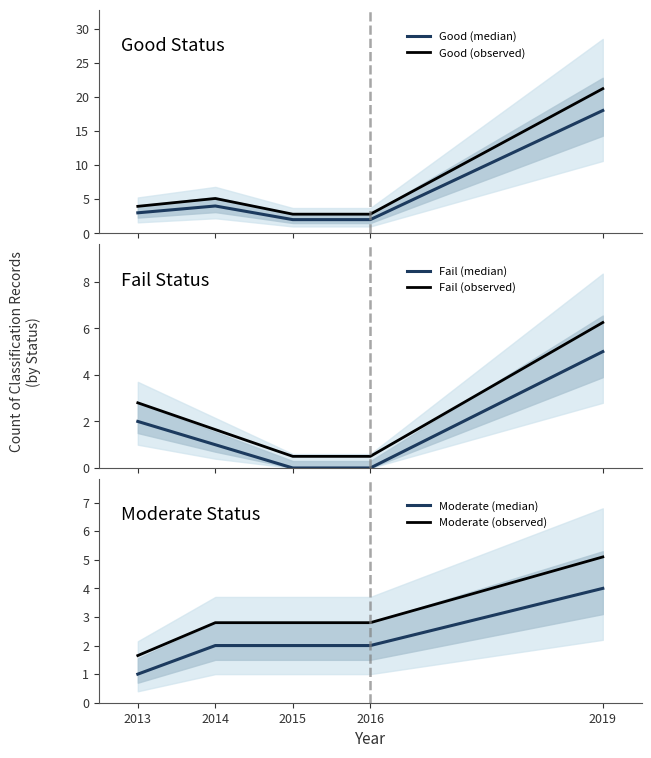

Where do Fail (median) and Moderate (median) first cross each other?

2013 and 2014